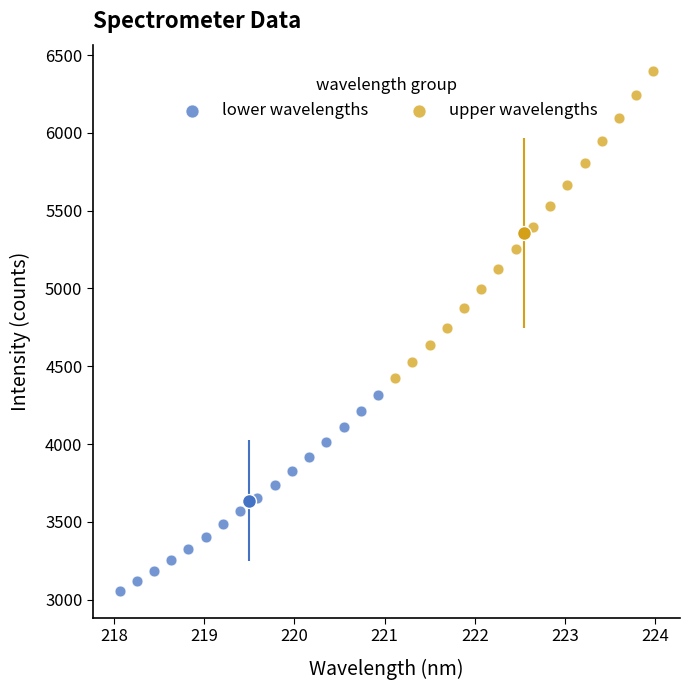

Which series reaches the maximum Y coordinate?

upper wavelengths